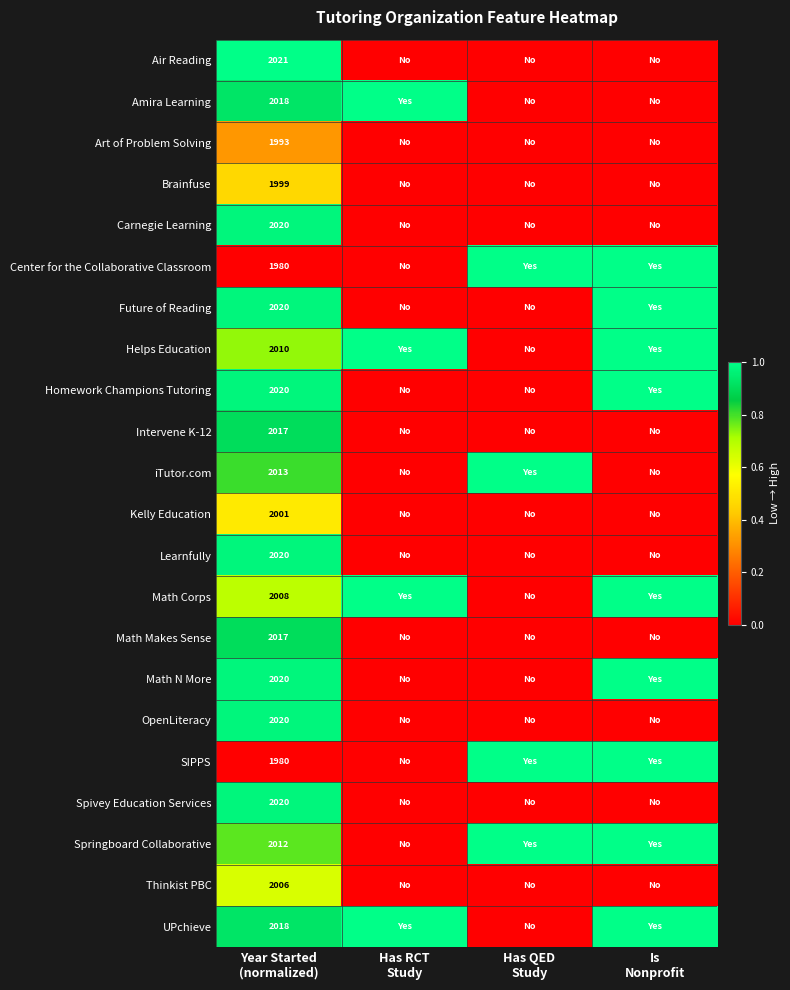

The Amira Learning series shows 0.0 at Has QED Study. True or false?

True